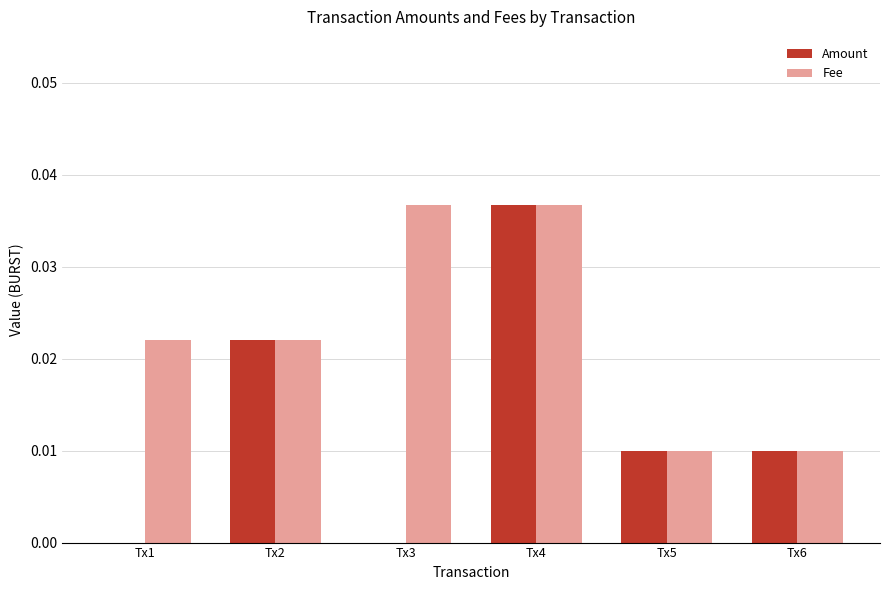

What are all the series names shown in the legend?

Amount, Fee